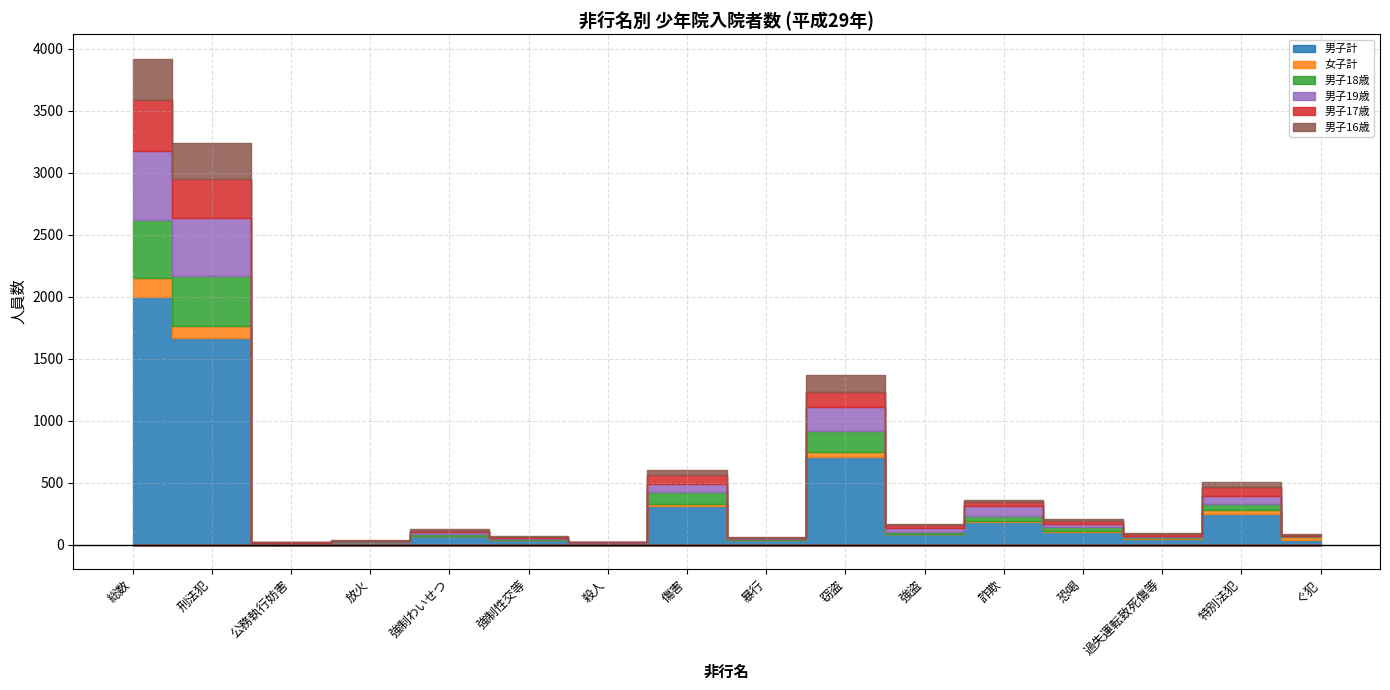

What are all the series names shown in the legend?

男子計, 女子計, 男子18歳, 男子19歳, 男子17歳, 男子16歳